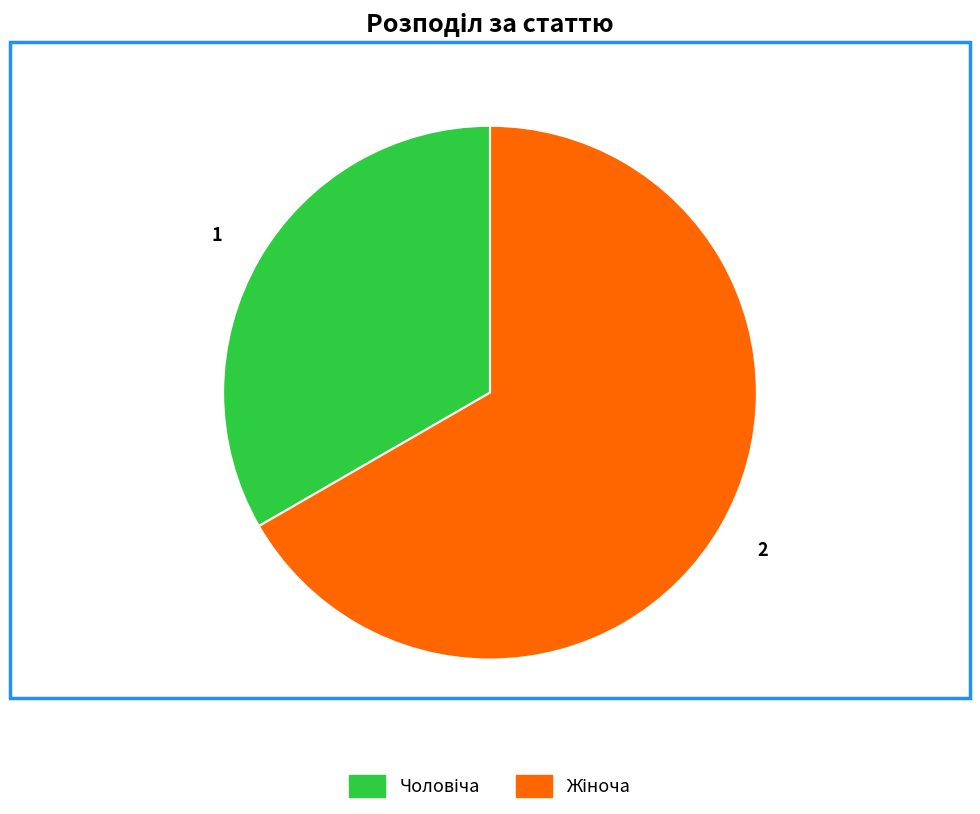

Is there a majority slice in this chart?

Yes